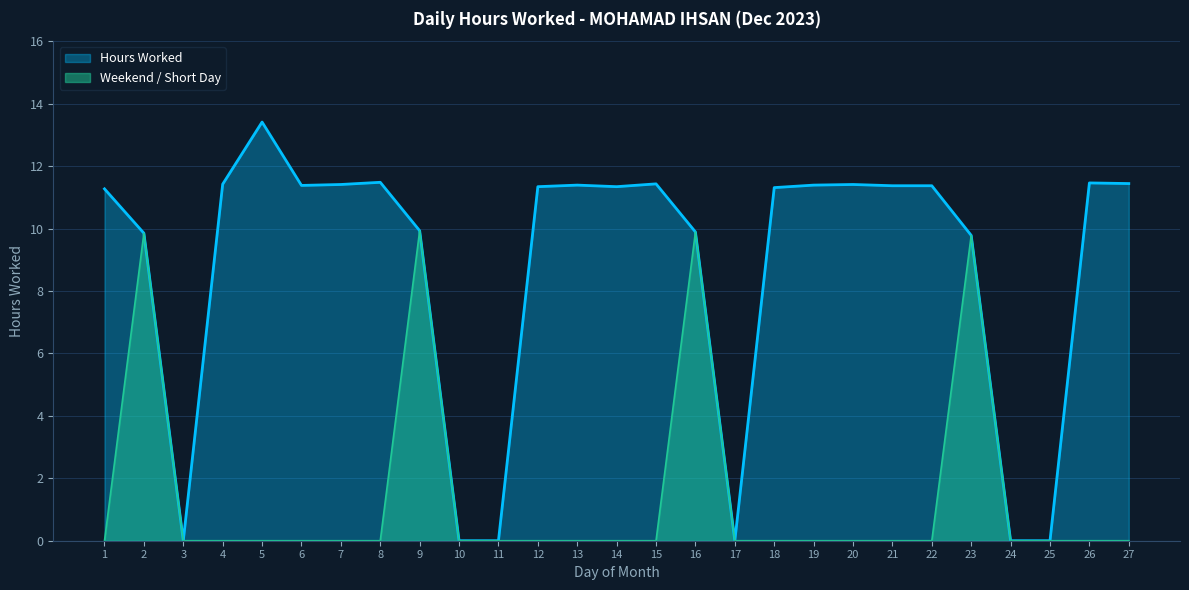

True or false: the data shows 11.4 at 27.

True